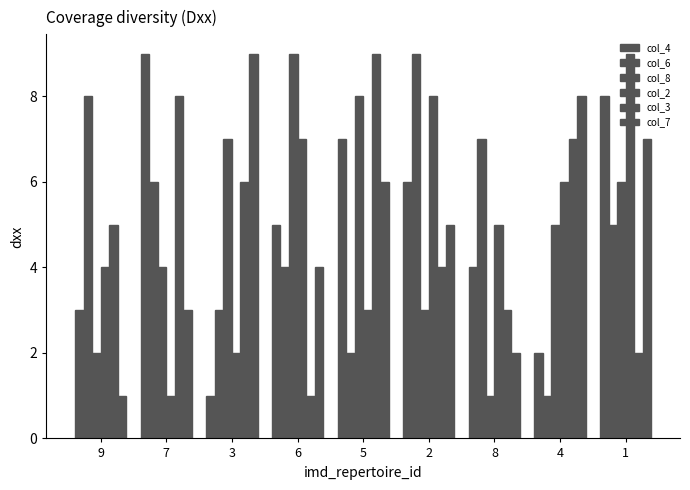

How many distinct data groups are displayed?

6